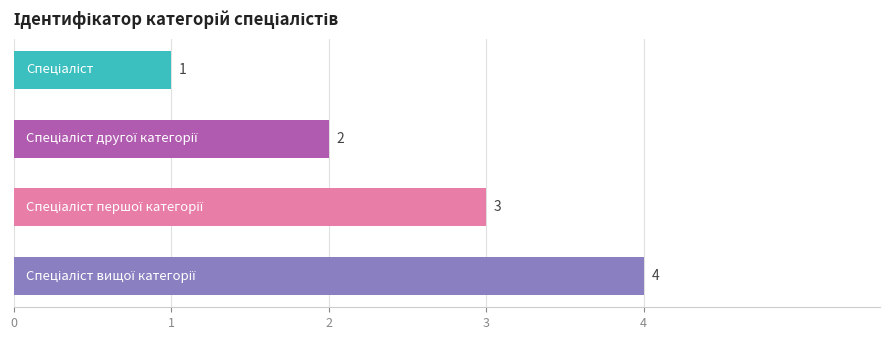

What is the difference between the maximum and minimum values?

3